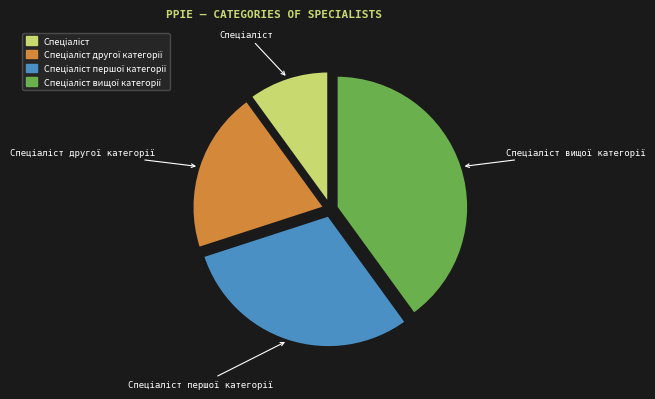

Does Спеціаліст першої категорії account for over 50% of the chart?

No